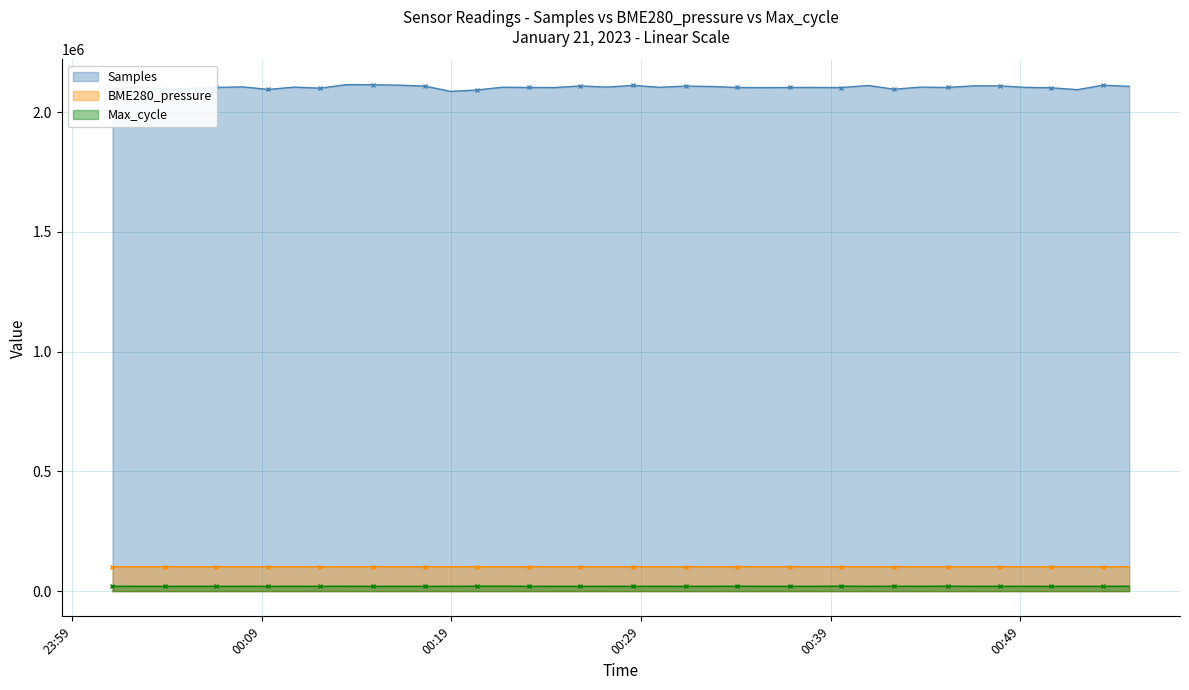

Reading left to right, list all the values displayed in this chart.

Samples: 2095013.0	2105516.0	2094612.0	2098697.0	2102943.0	2105254.0	2094574.0	2104175.0	2099780.0	2114706.0	2114026.0	2112344.0	2108488.0	2086423.0	2092217.0	2103781.0	2102725.0	2102369.0	2109193.0	2104297.0	2111479.0	2103445.0	2108408.0	2106746.0	2102703.0	2101908.0	2102714.0	2102820.0	2102296.0	2110919.0	2095264.0	2104191.0	2102733.0	2109503.0	2109373.0	2103132.0	2101430.0	2093587.0	2112201.0	2107419.0
BME280_pressure: 101446.0	101440.8	101444.2	101442.5	101445.1	101440.6	101448.4	101451.0	101446.6	101449.2	101455.4	101454.6	101455.4	101453.7	101455.5	101451.9	101452.0	101452.9	101453.8	101452.0	101449.3	101456.4	101452.9	101464.4	101467.1	101469.8	101473.3	101476.8	101476.0	101482.2	101470.7	101466.3	101468.0	101470.6	101468.8	101465.2	101469.6	101461.7	101465.2	101466.9
Max_cycle: 20459.0	20077.0	20049.0	20043.0	20052.0	20147.0	20115.0	20175.0	20043.0	20422.0	20055.0	20059.0	20113.0	20080.0	20500.0	20802.0	20044.0	20055.0	20108.0	20052.0	20046.0	20055.0	20044.0	20052.0	20534.0	20052.0	20155.0	20056.0	20738.0	20043.0	20432.0	20052.0	20713.0	20051.0	20047.0	20060.0	20040.0	20055.0	20055.0	20546.0